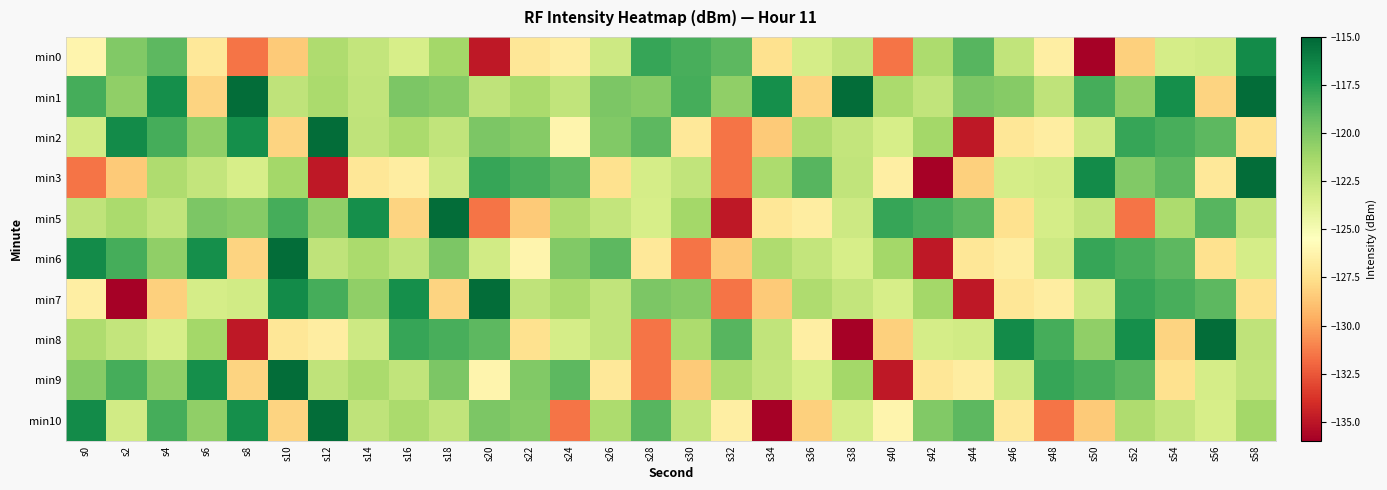

Rank the series by their maximum value, from lowest to highest.

min0, min1, min2, min3, min5, min6, min7, min8, min9, min10